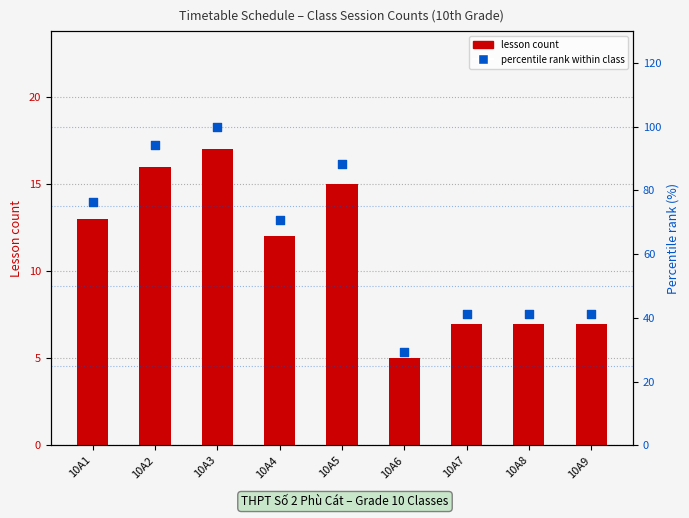

Is the value of percentile rank at 10A6 greater than the value of lesson count at 10A9?

Yes